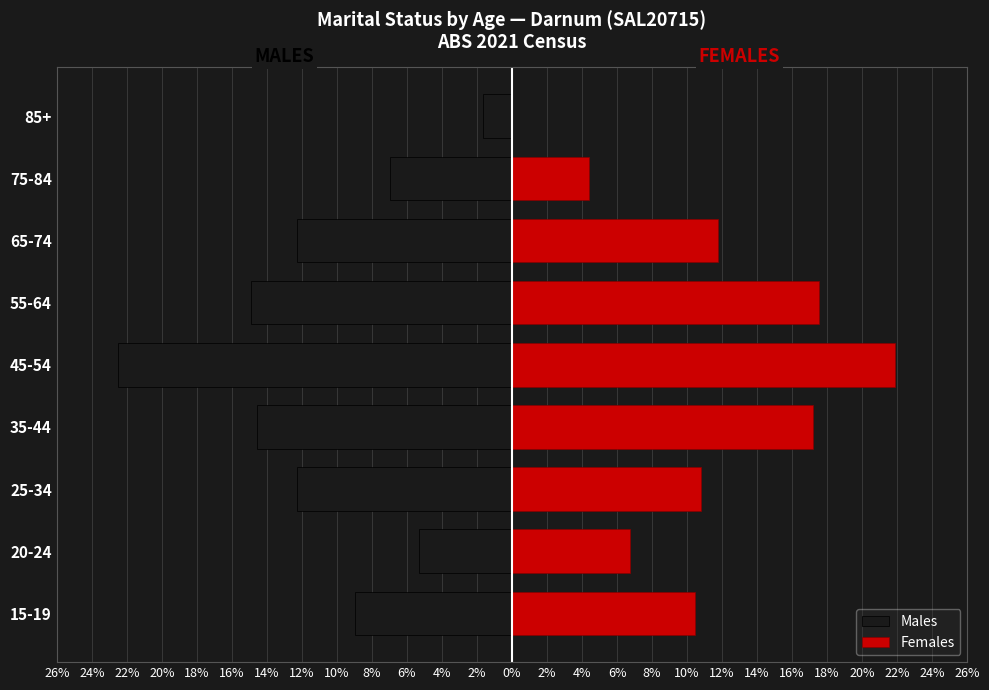

How many data points in Females are less than 10?

3